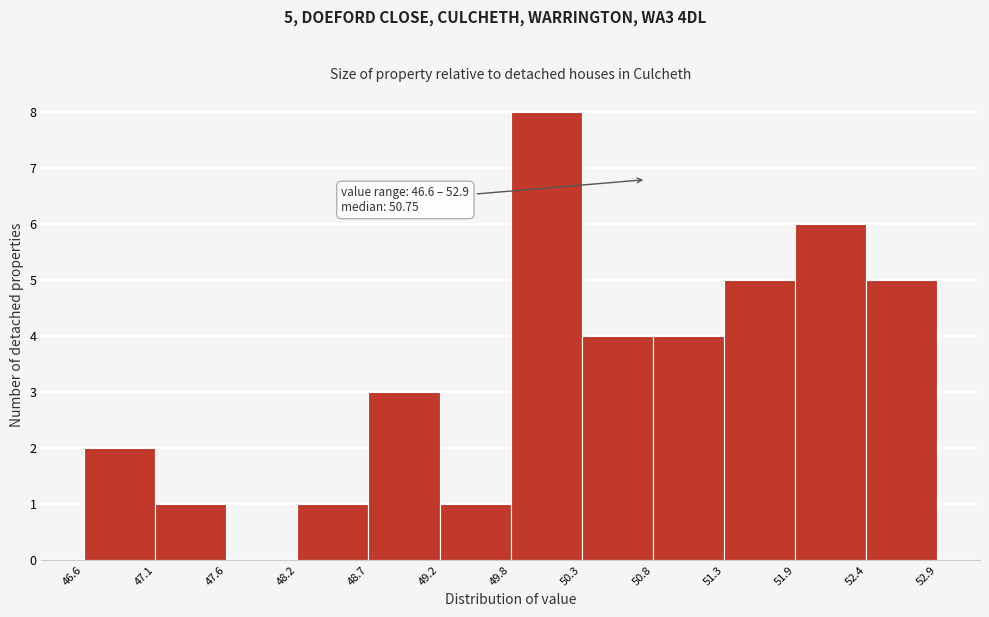

Over which range of the x-axis is the bar tallest?

49.8 to 50.3